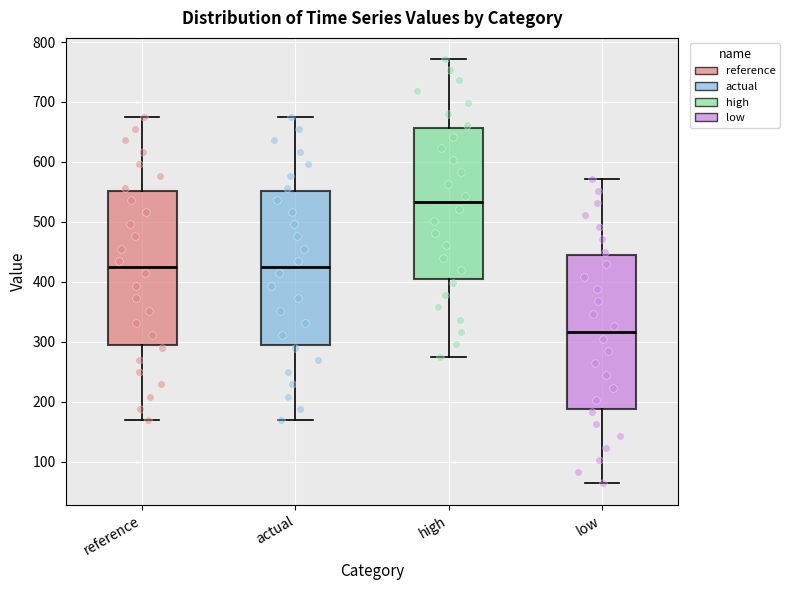

Reading left to right, transcribe this box plot: for each box, give where its median line is, the range the box spans, and where its two whiskers end, as read against the y-axis. The values are not printed on the chart, so give them approximately, as read against the axis.

reference: median 420, box 300 to 550, whiskers 170 to 670
actual: median 420, box 300 to 550, whiskers 170 to 670
high: median 530, box 400 to 660, whiskers 280 to 770
low: median 320, box 190 to 440, whiskers 60 to 570